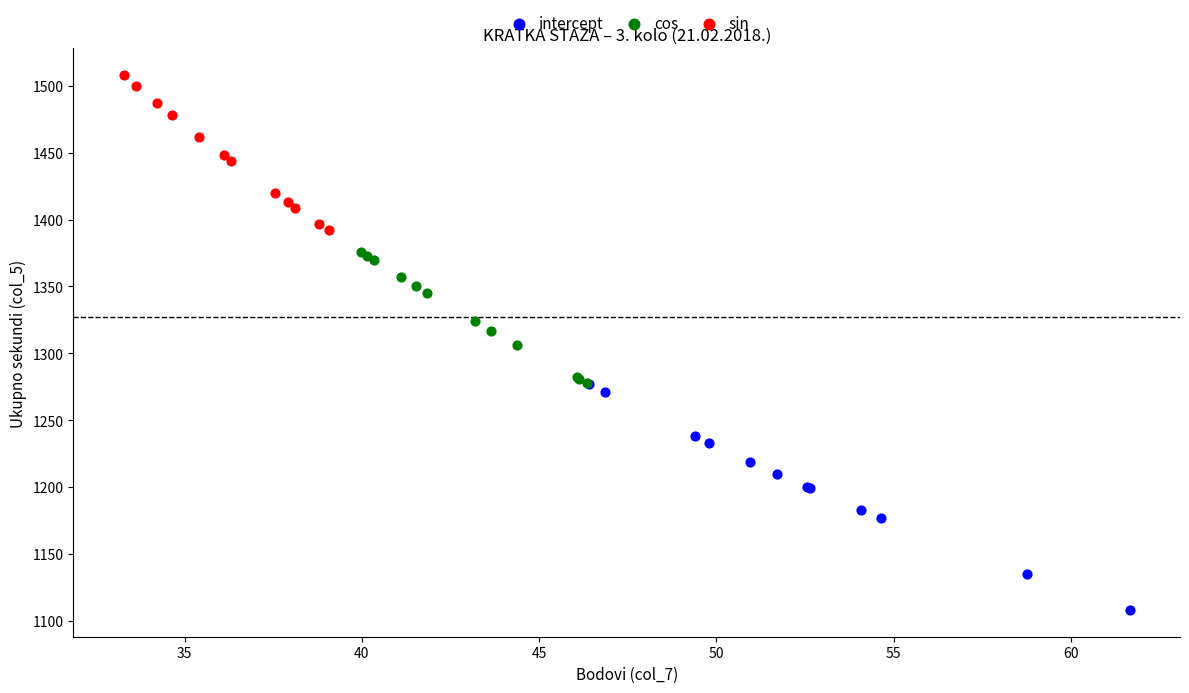

Which series reaches the maximum Y coordinate?

sin